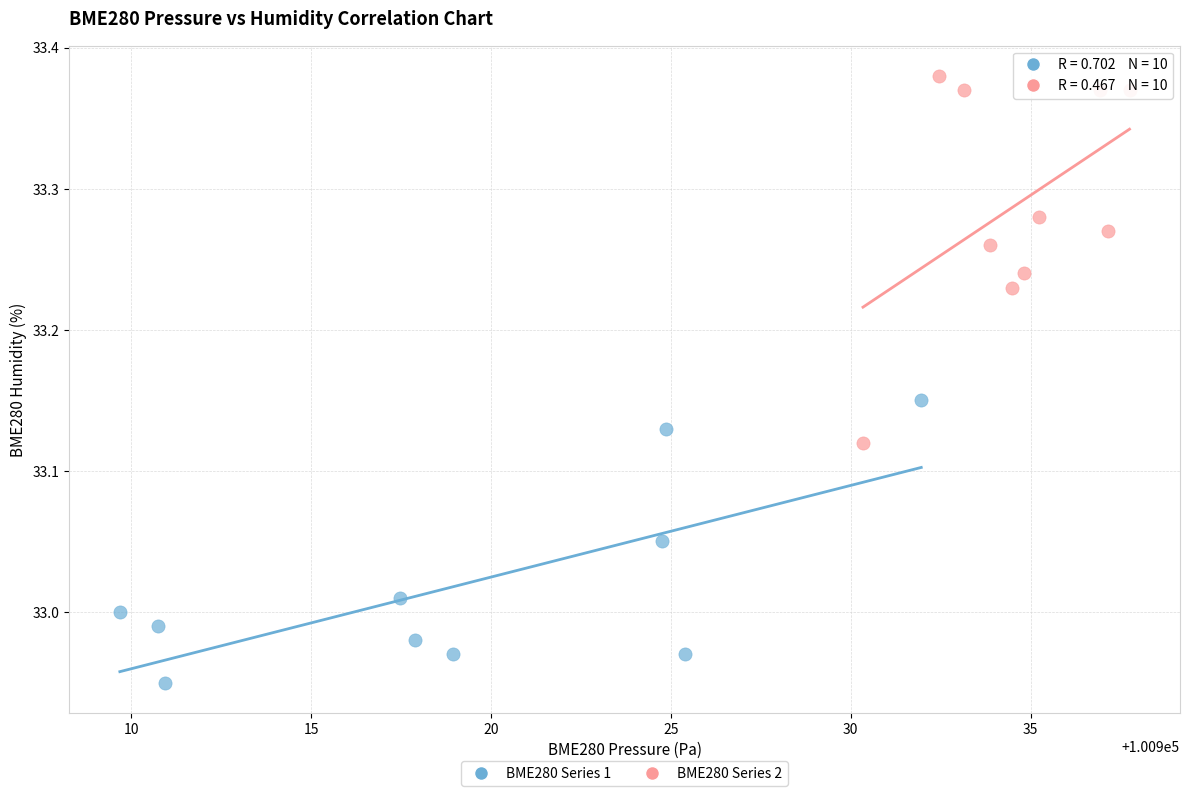

Which series reaches the minimum Y coordinate?

BME280 Series 1